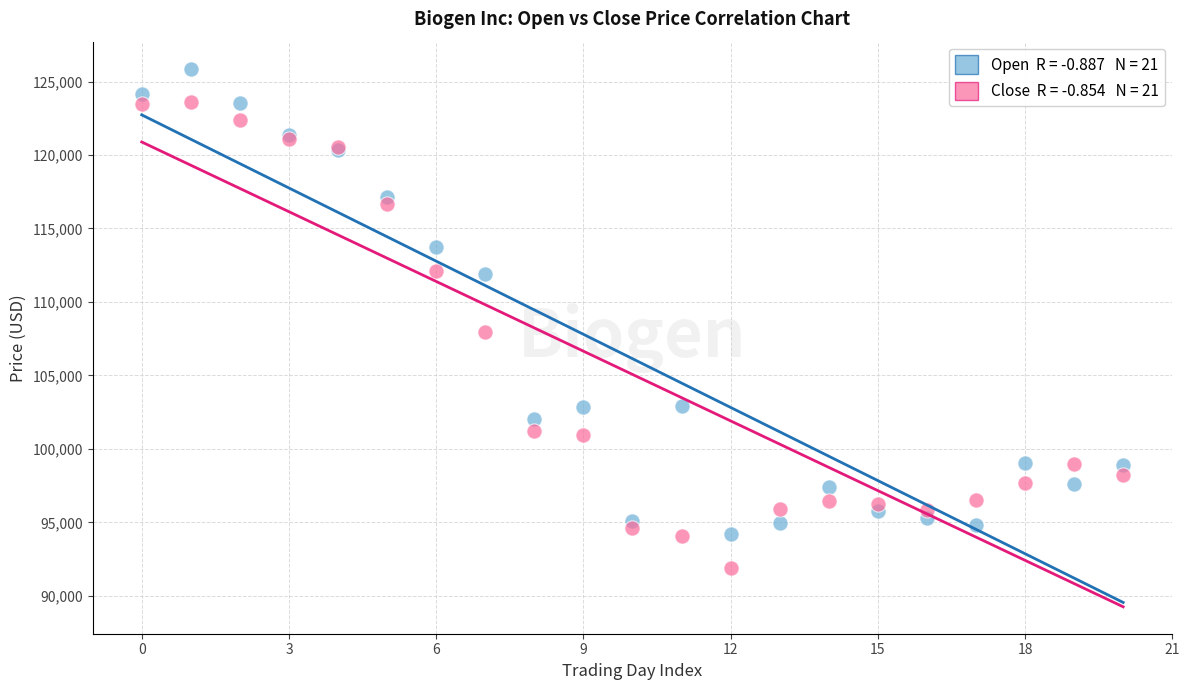

Across all series, what Y value is closest to 108872?

107962